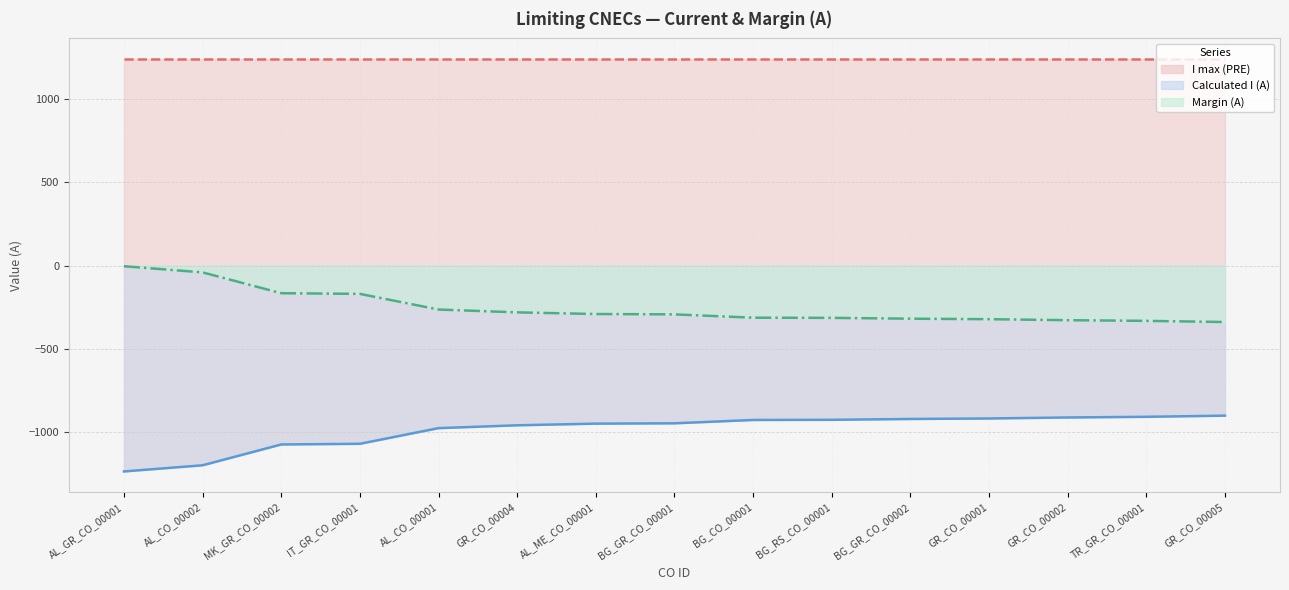

Rank the categories by Calculated I (A) value from lowest to highest.

AL_GR_CO_00001, AL_CO_00002, MK_GR_CO_00002, IT_GR_CO_00001, AL_CO_00001, GR_CO_00004, AL_ME_CO_00001, BG_GR_CO_00001, BG_CO_00001, BG_RS_CO_00001, BG_GR_CO_00002, GR_CO_00001, GR_CO_00002, TR_GR_CO_00001, GR_CO_00005